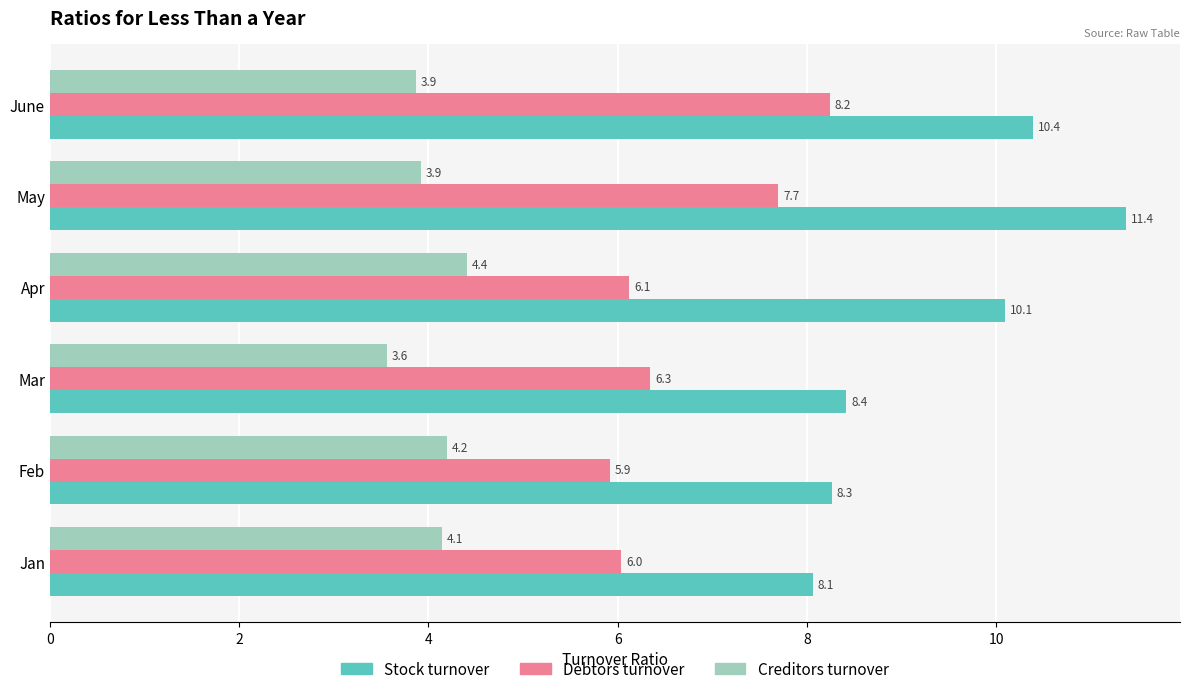

Rank the series by their maximum value, from lowest to highest.

Creditors turnover, Debtors turnover, Stock turnover